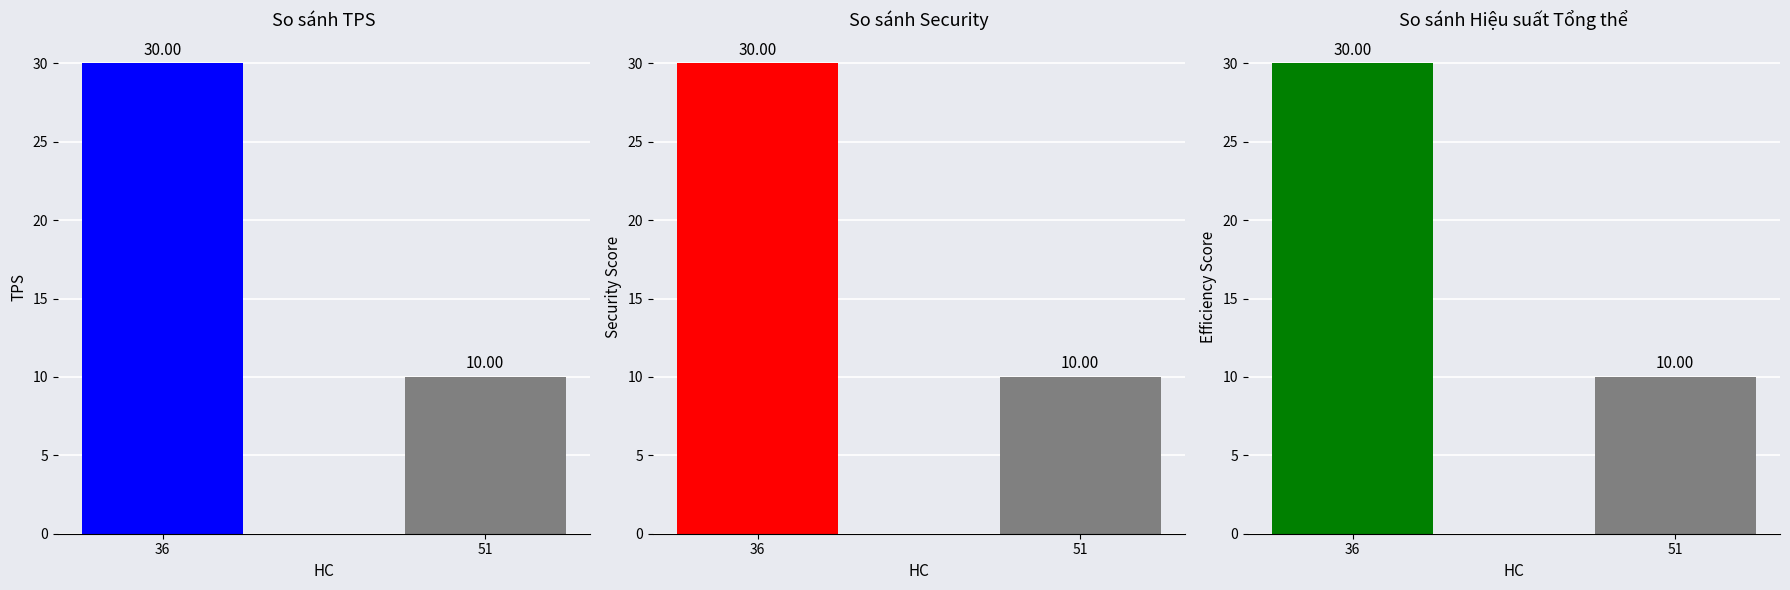

Reading left to right, what are all the values shown in this chart?

TPS: 36=30	51=10
Security Score: 36=30	51=10
Efficiency Score: 36=30	51=10